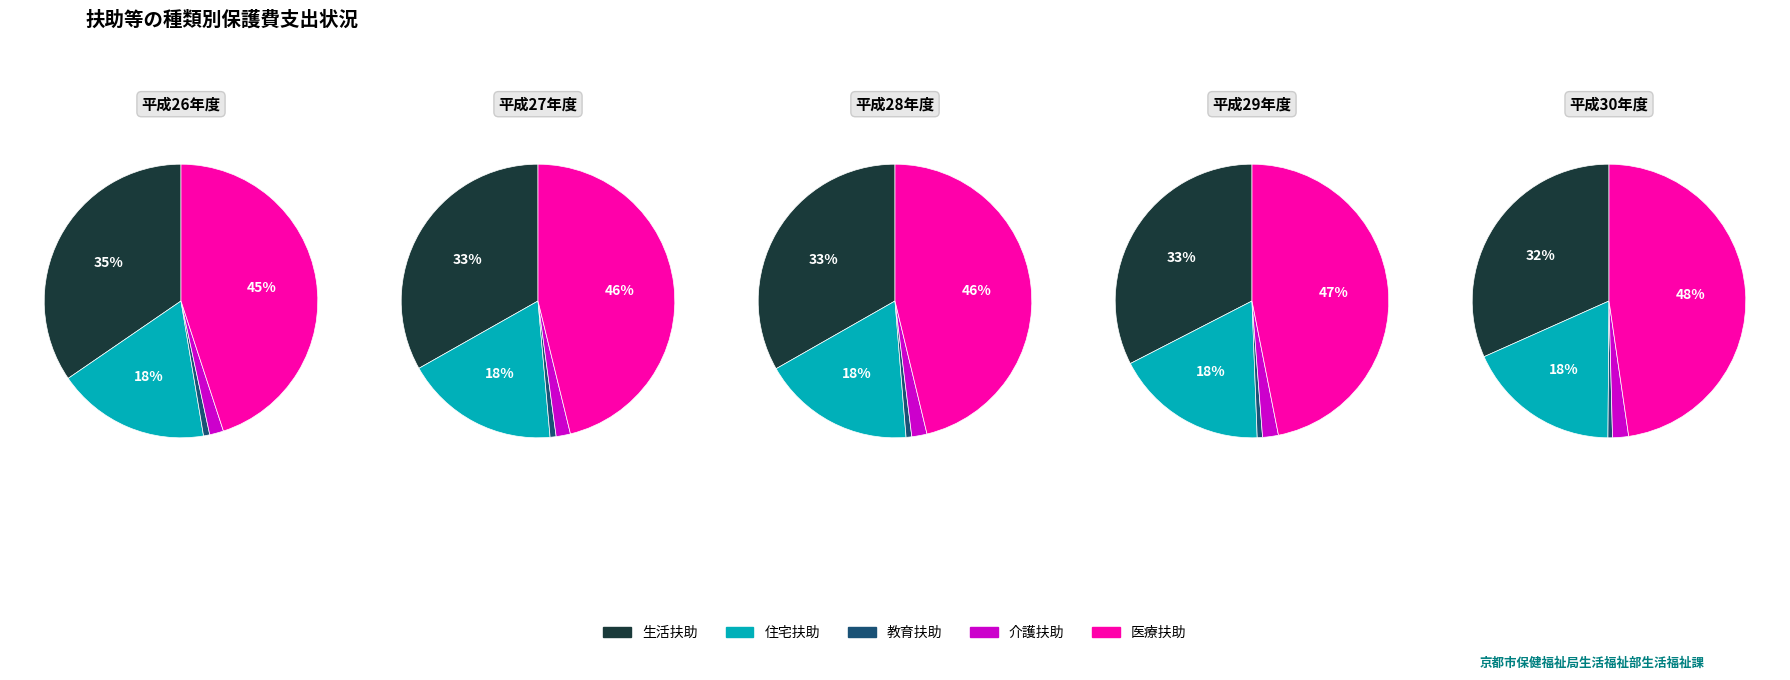

Combined, do 平成26年度 and 平成29年度 account for over 50%?

No